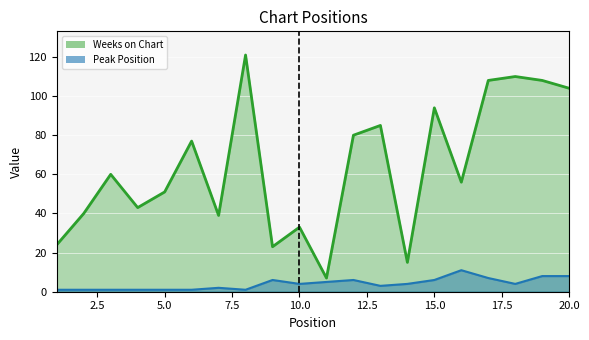

How many lines are shown in the chart?

2